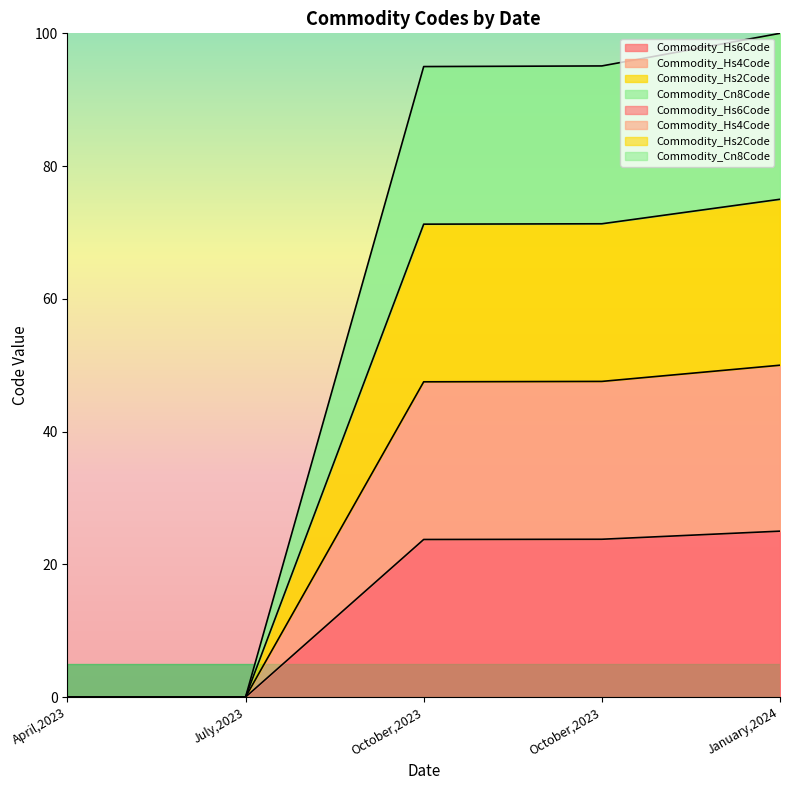

Rank the categories by Commodity_Hs6Code value from lowest to highest.

April,2023, July,2023, October,2023, October,2023, January,2024